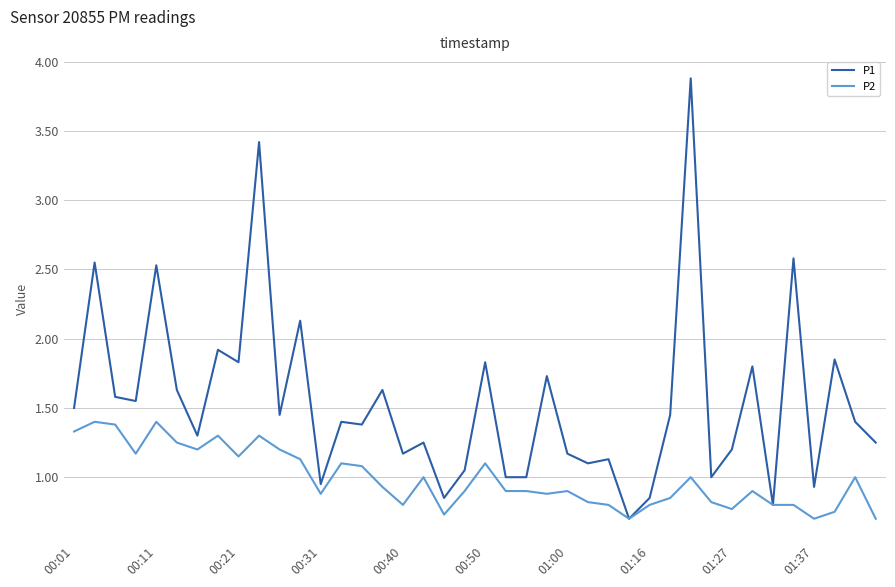

How many lines are shown in the chart?

2